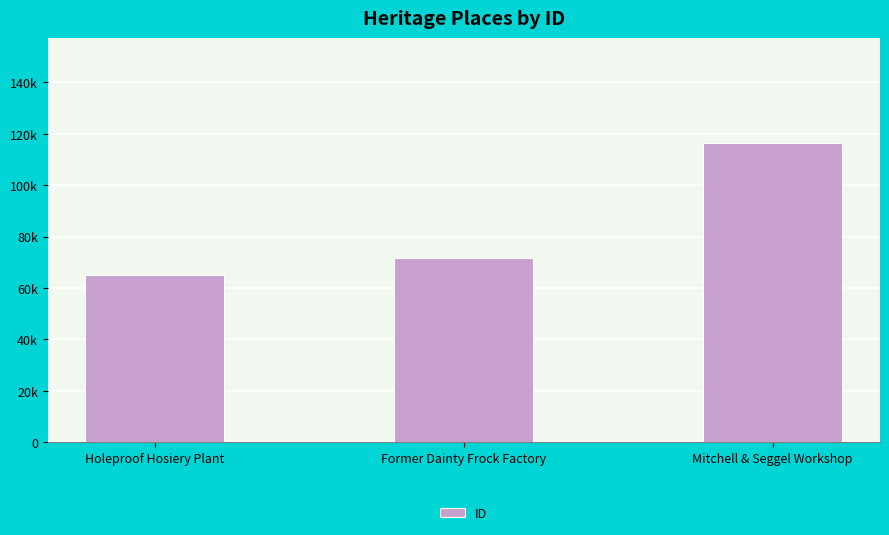

Are the bars horizontal?

No